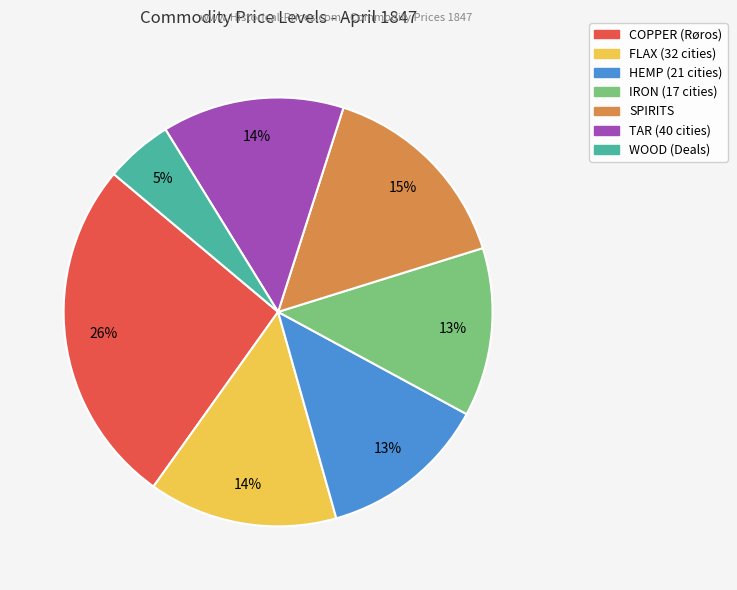

How many segments does this pie chart have?

7